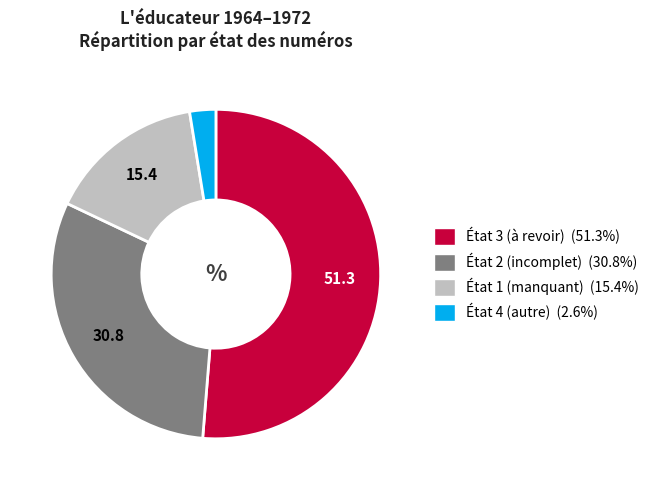

Is there any slice that represents more than half of the pie?

Yes